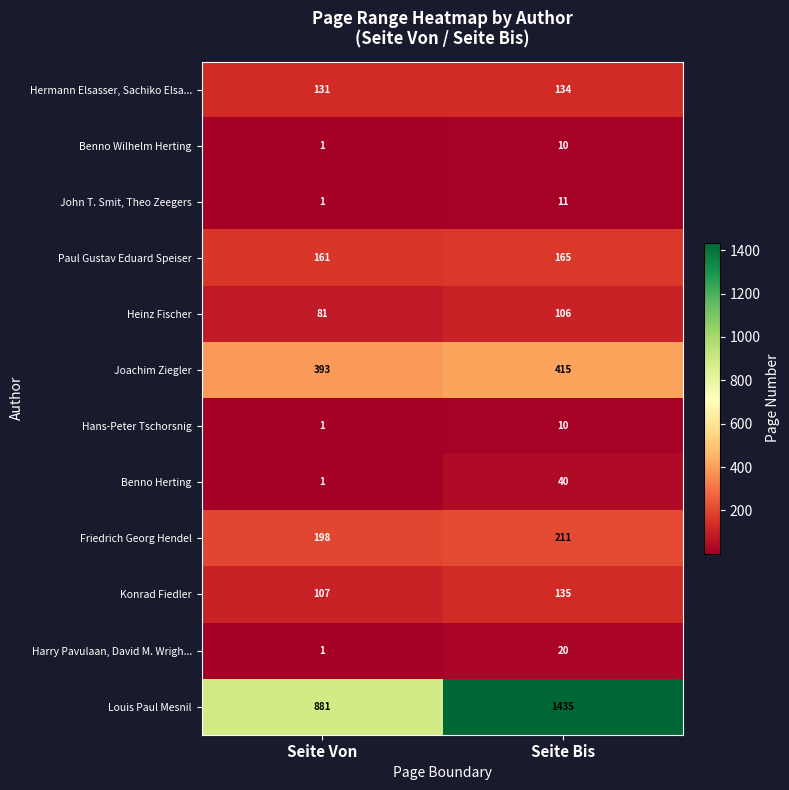

The value of Konrad Fiedler at Seite Bis is 73. True or false?

False